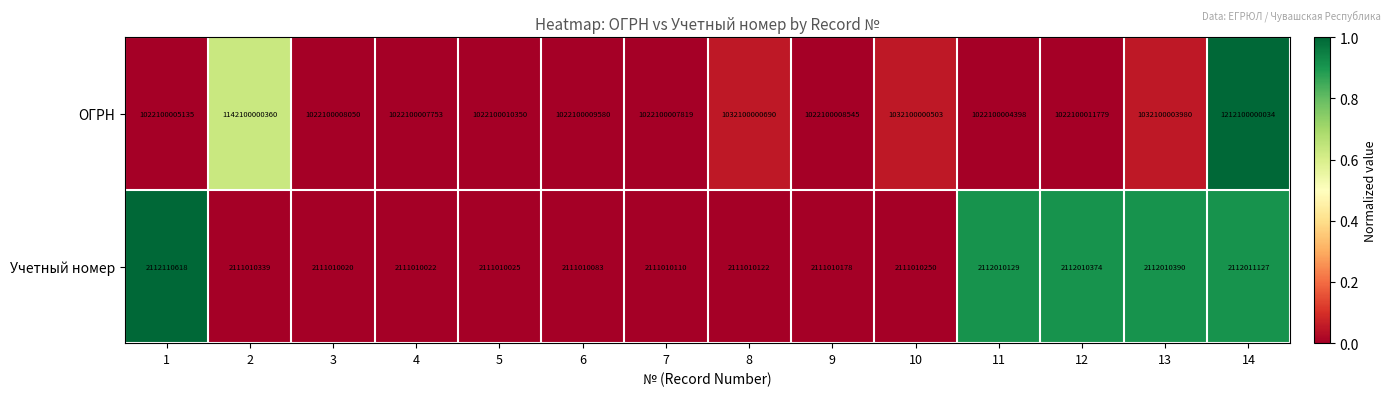

The Учетный номер series shows 2111010020 at 3. True or false?

True